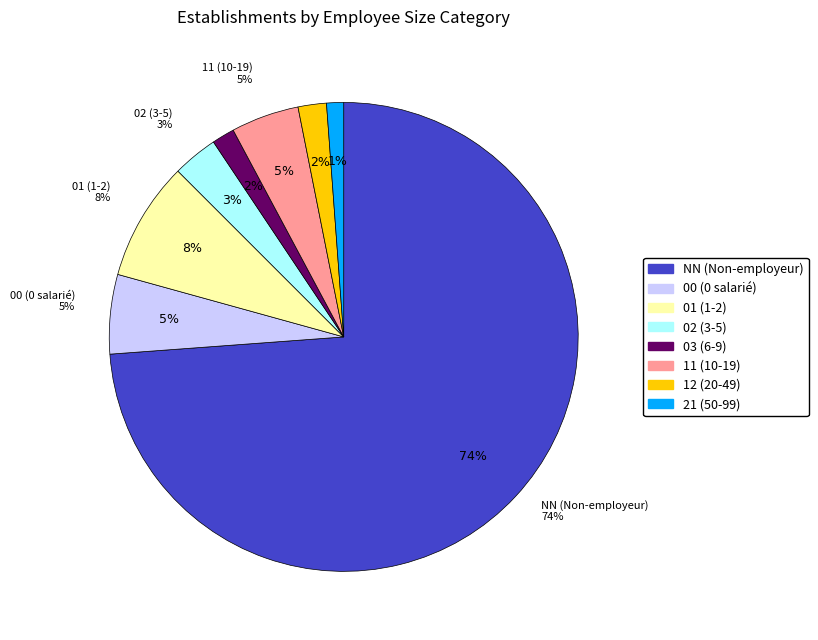

Is it true that 01 is 8% of the pie?

True